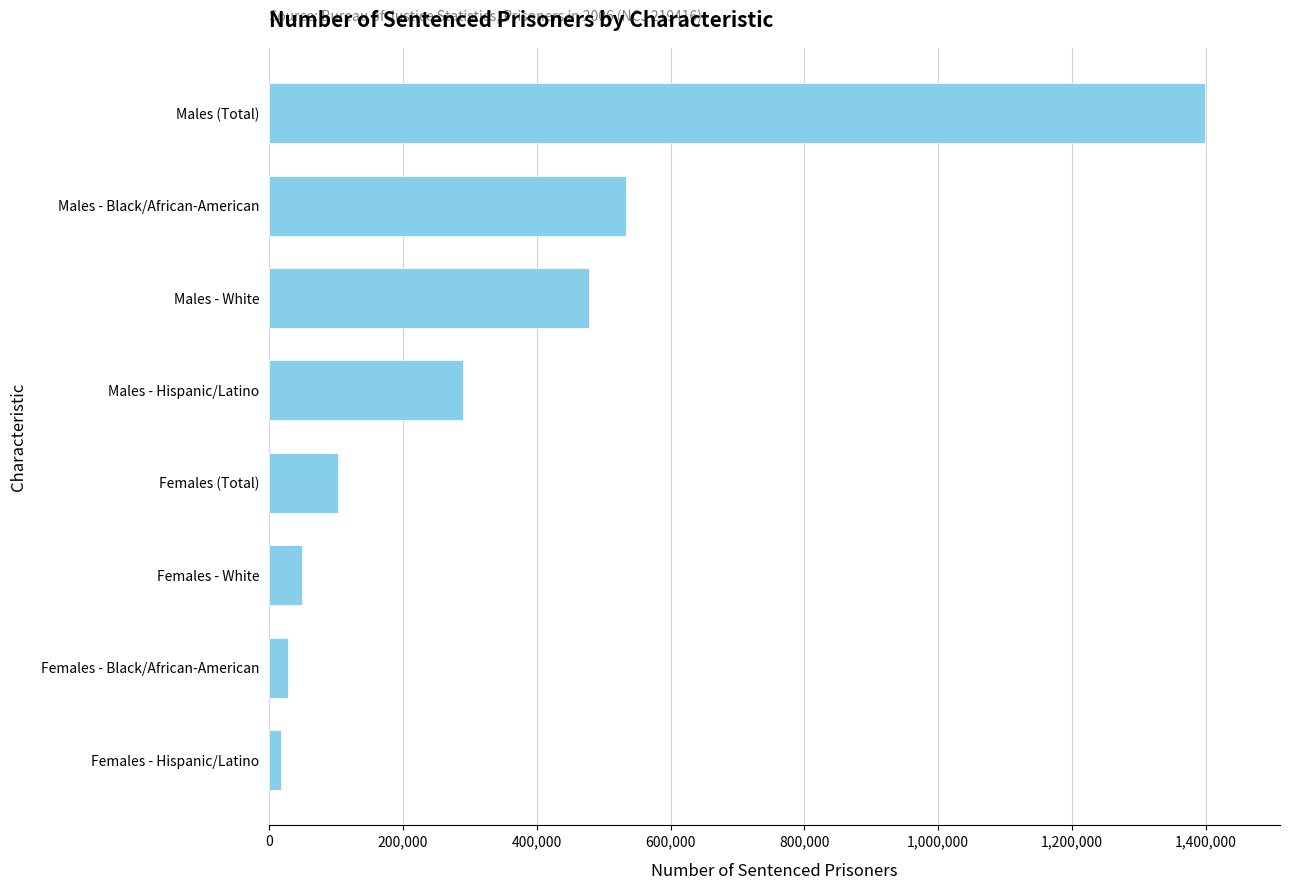

Which category has the highest value across all series?

Males (Total)